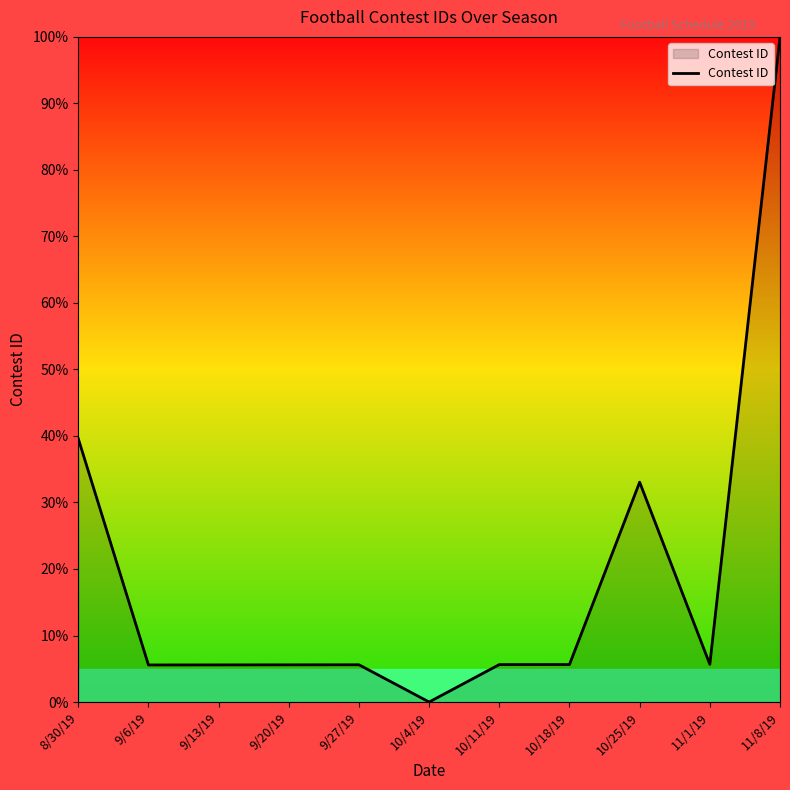

How many values exceed 5?

10